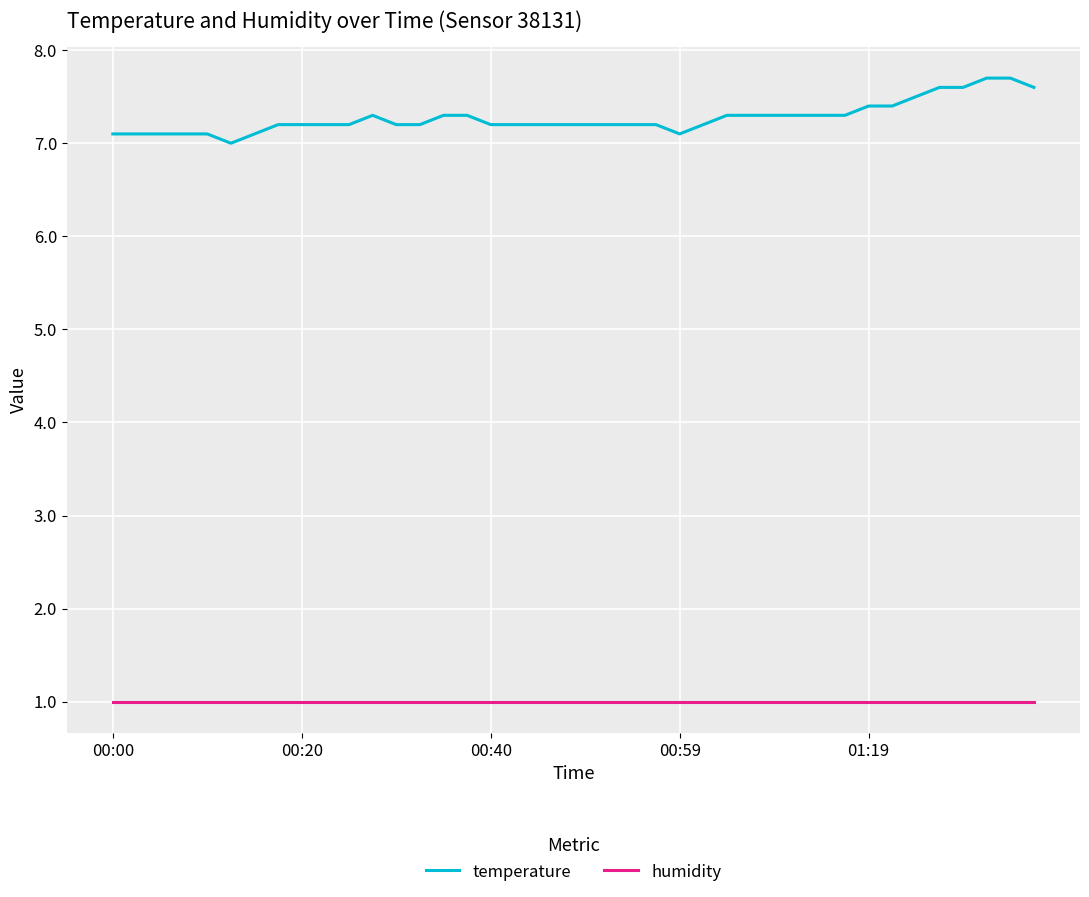

True or false: temperature and humidity intersect in this chart.

False